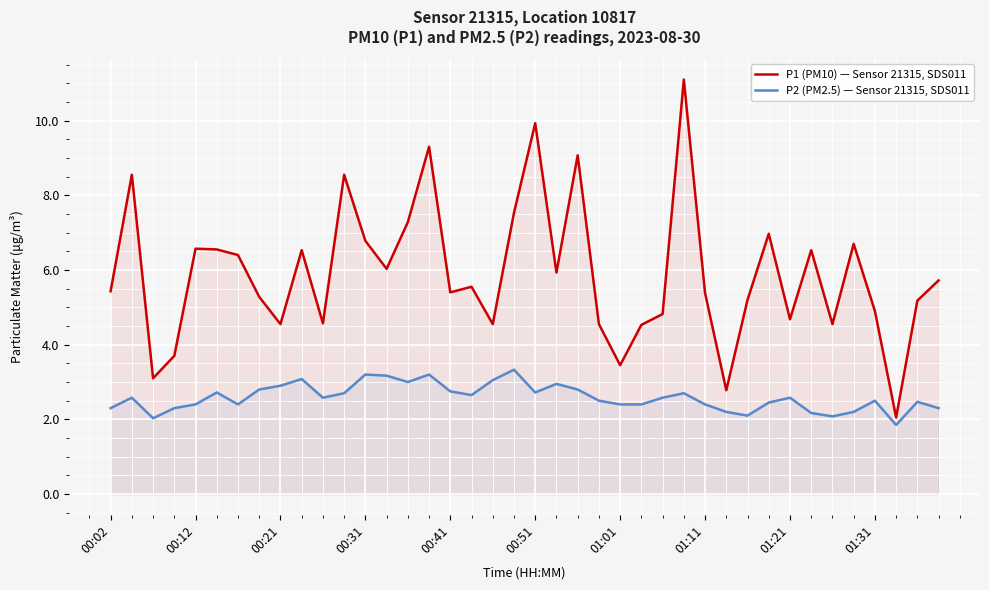

How many series are shown in this chart?

2